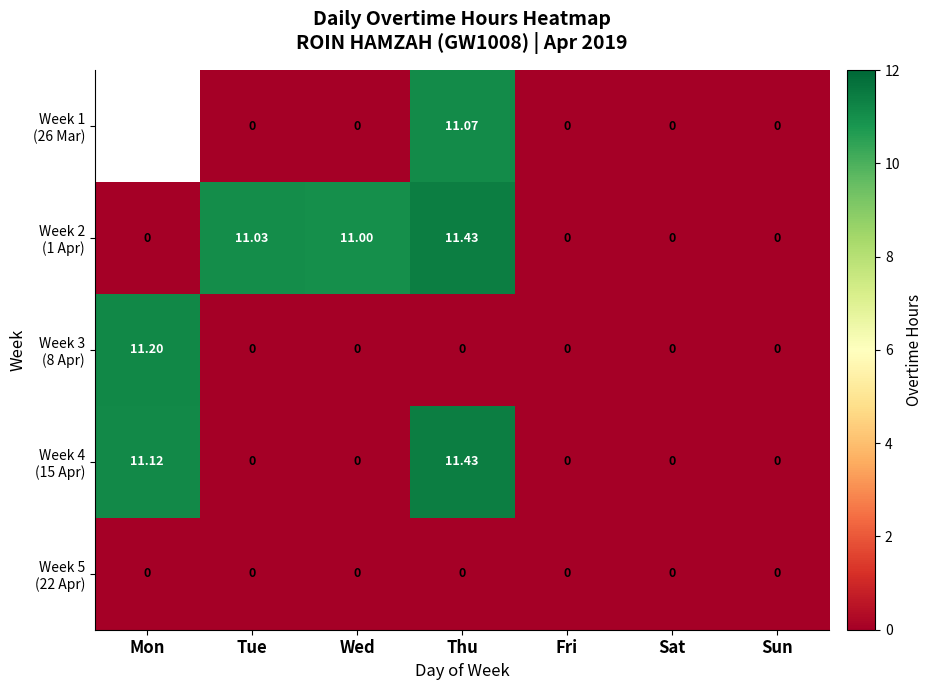

Which category has the highest value in the Week 4 (15 Apr) series?

Thu